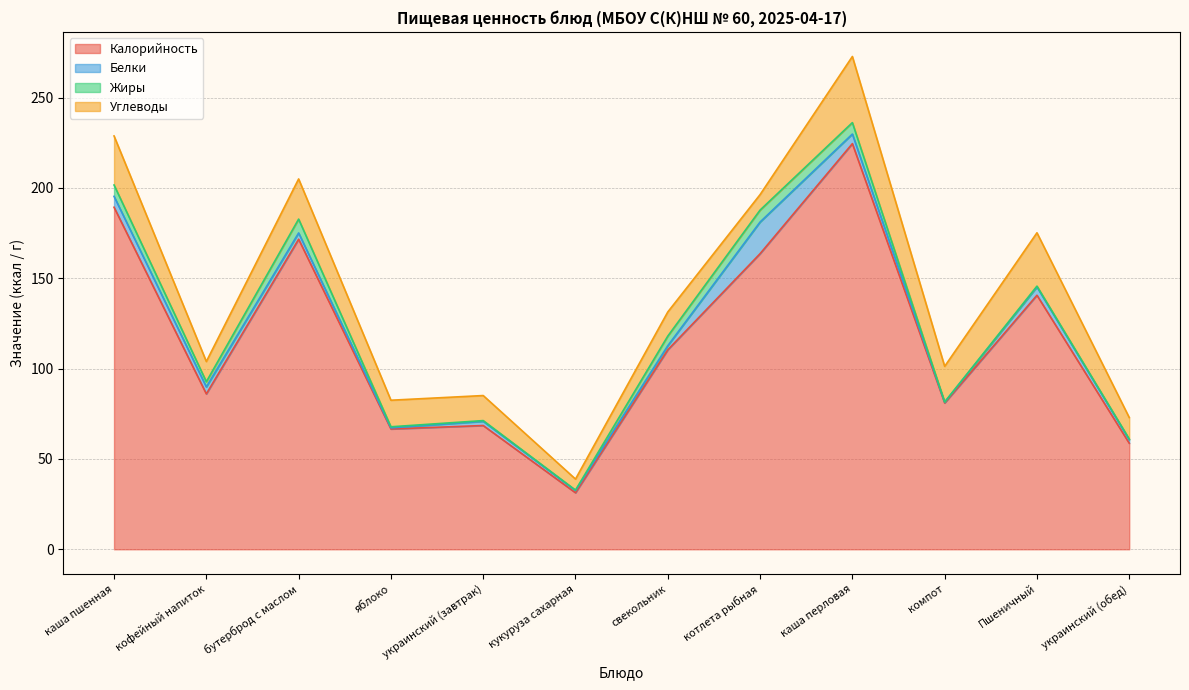

What is the label of the 12th point from the right?

каша пшенная